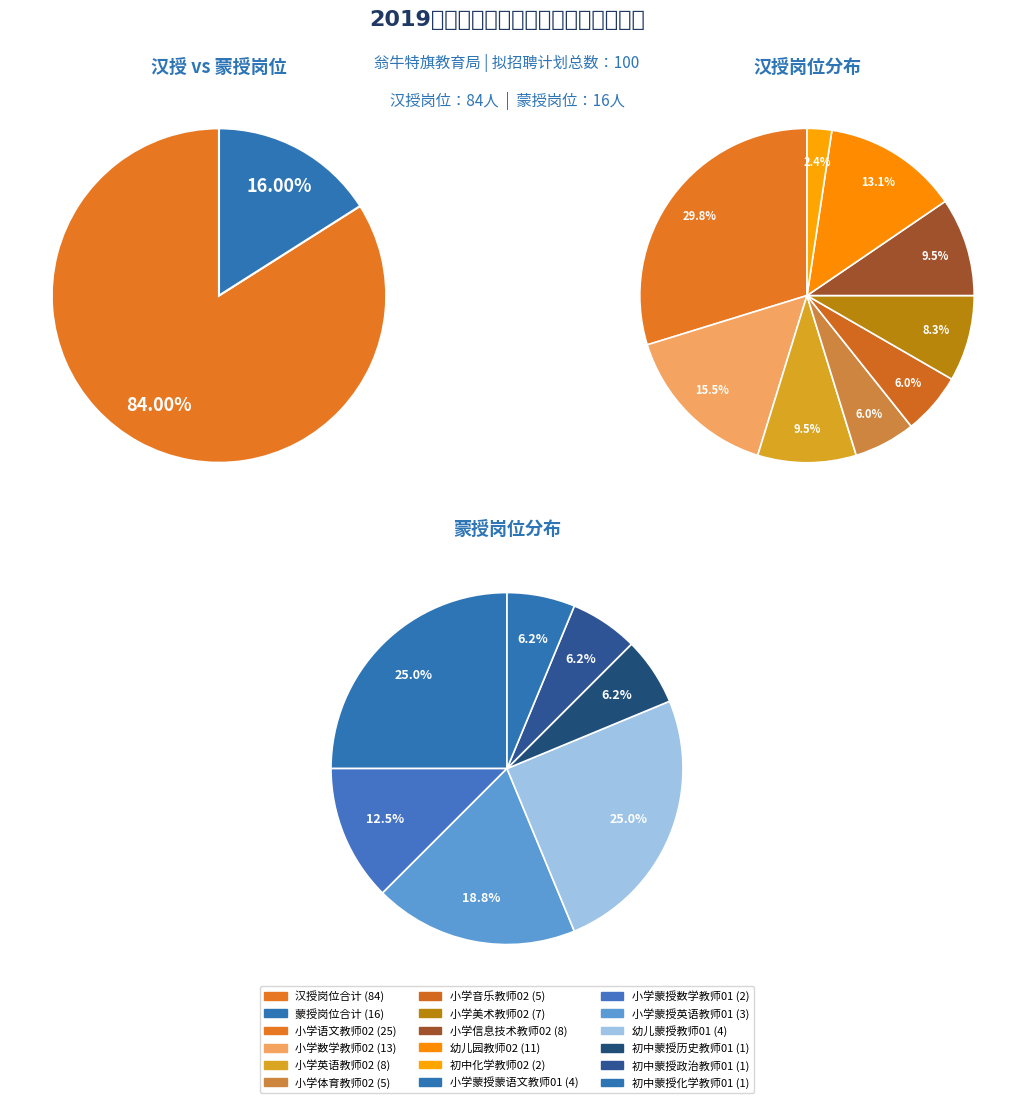

What portion of the pie excludes 小学信息技术教师02?

92.0%